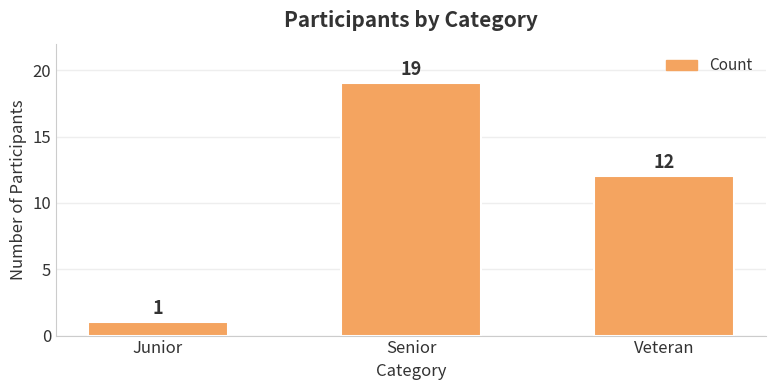

At which category does the chart reach its peak across all series?

Senior